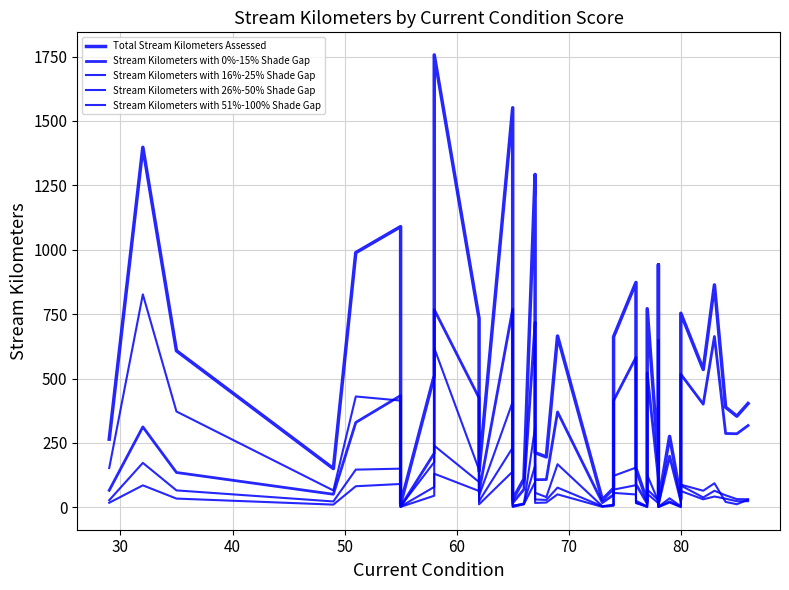

Does the chart have visible grid lines?

Yes